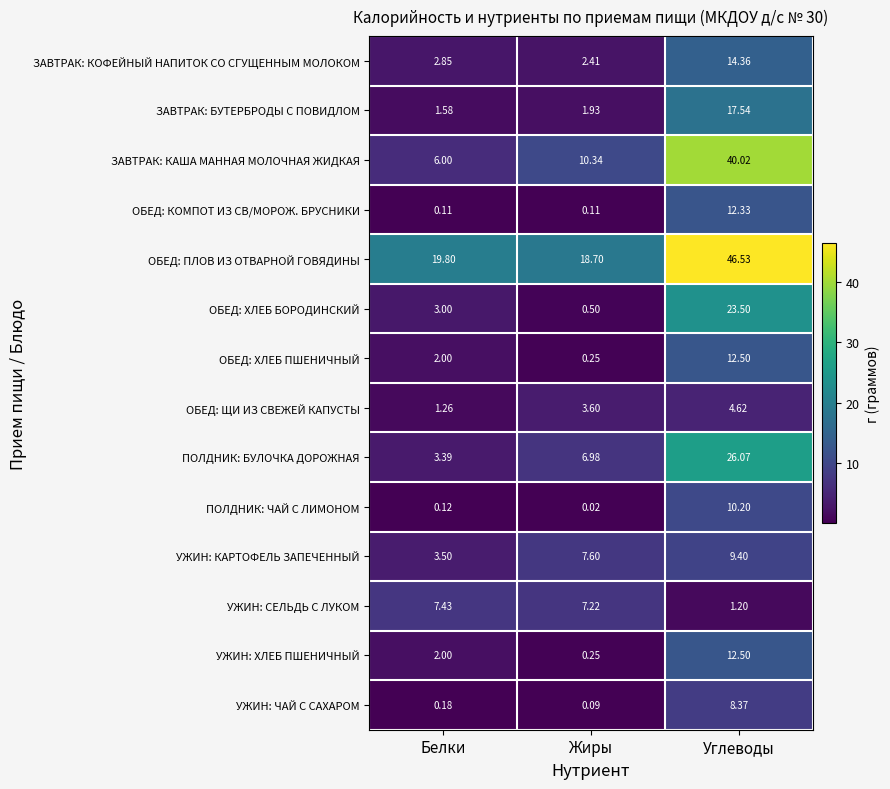

Which series has the widest spread of values?

ЗАВТРАК: КАША МАННАЯ МОЛОЧНАЯ ЖИДКАЯ